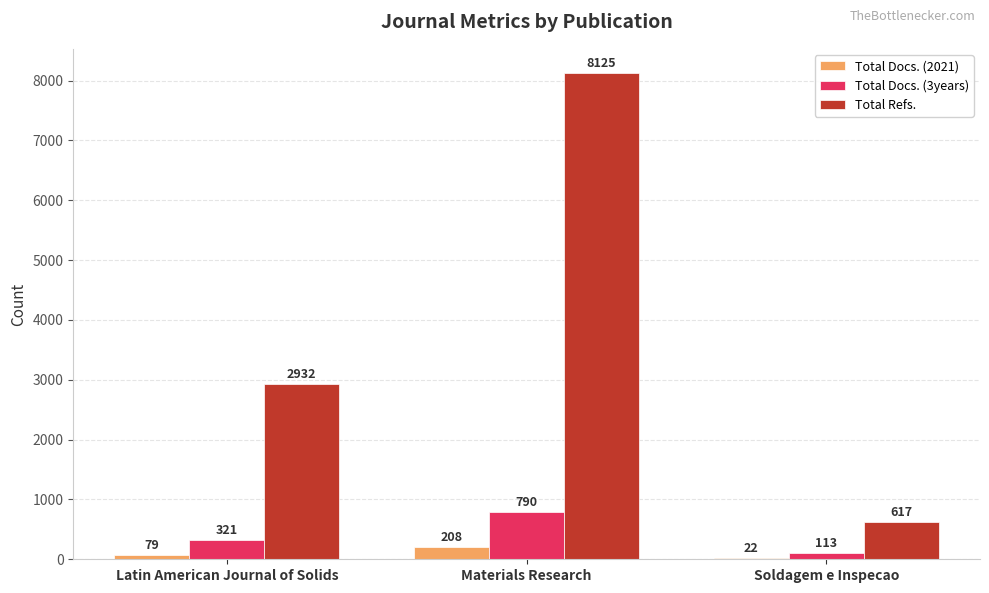

What is the difference between the Total Refs. values at Materials Research and Soldagem e Inspecao?

7508